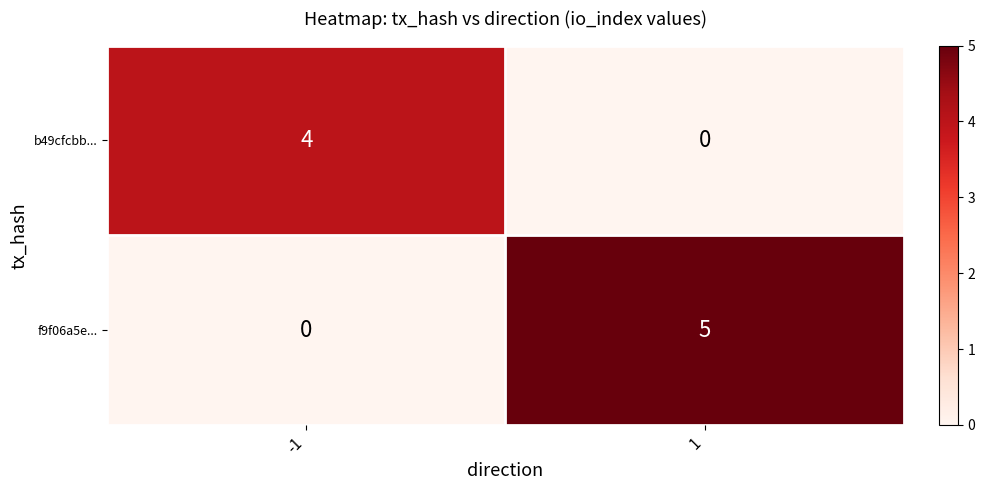

What is the total value across all series at 1?

5